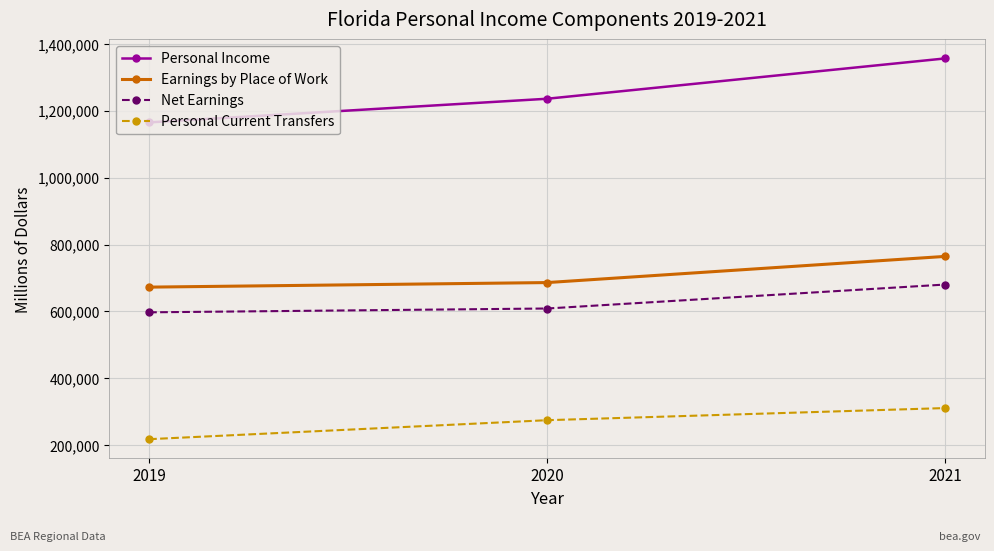

What is the value of the Personal Income point at the 2nd from the left?

1235793.4